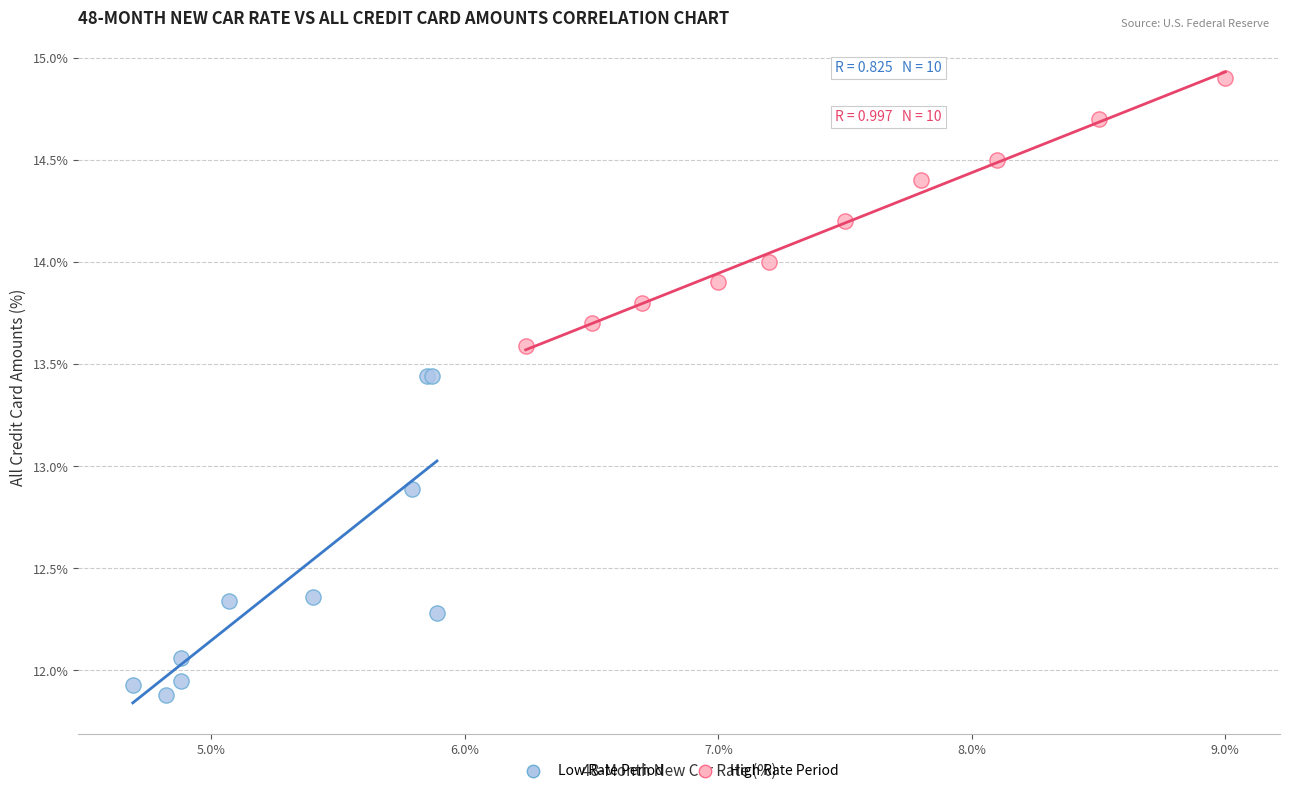

Which series contains the highest Y value?

High Rate Period